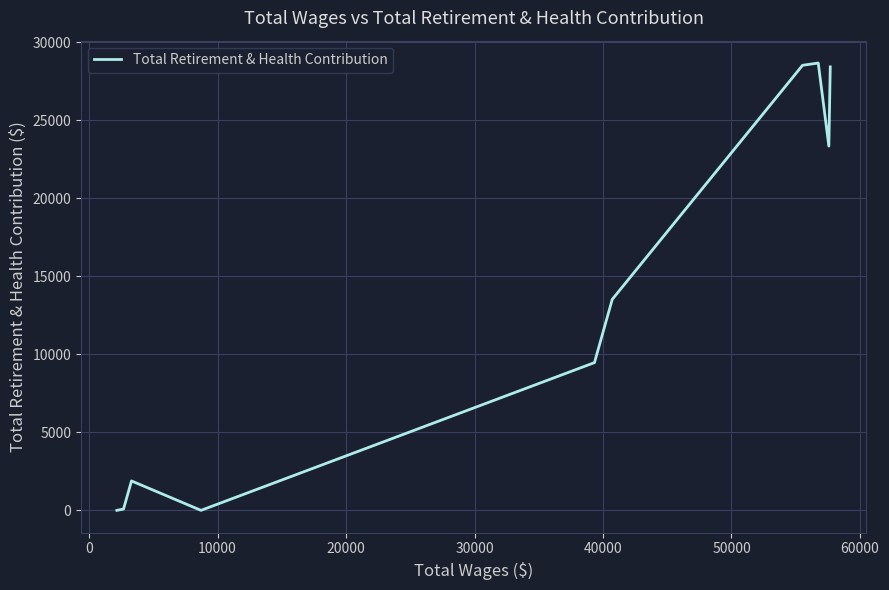

What is the greatest value displayed?

28675